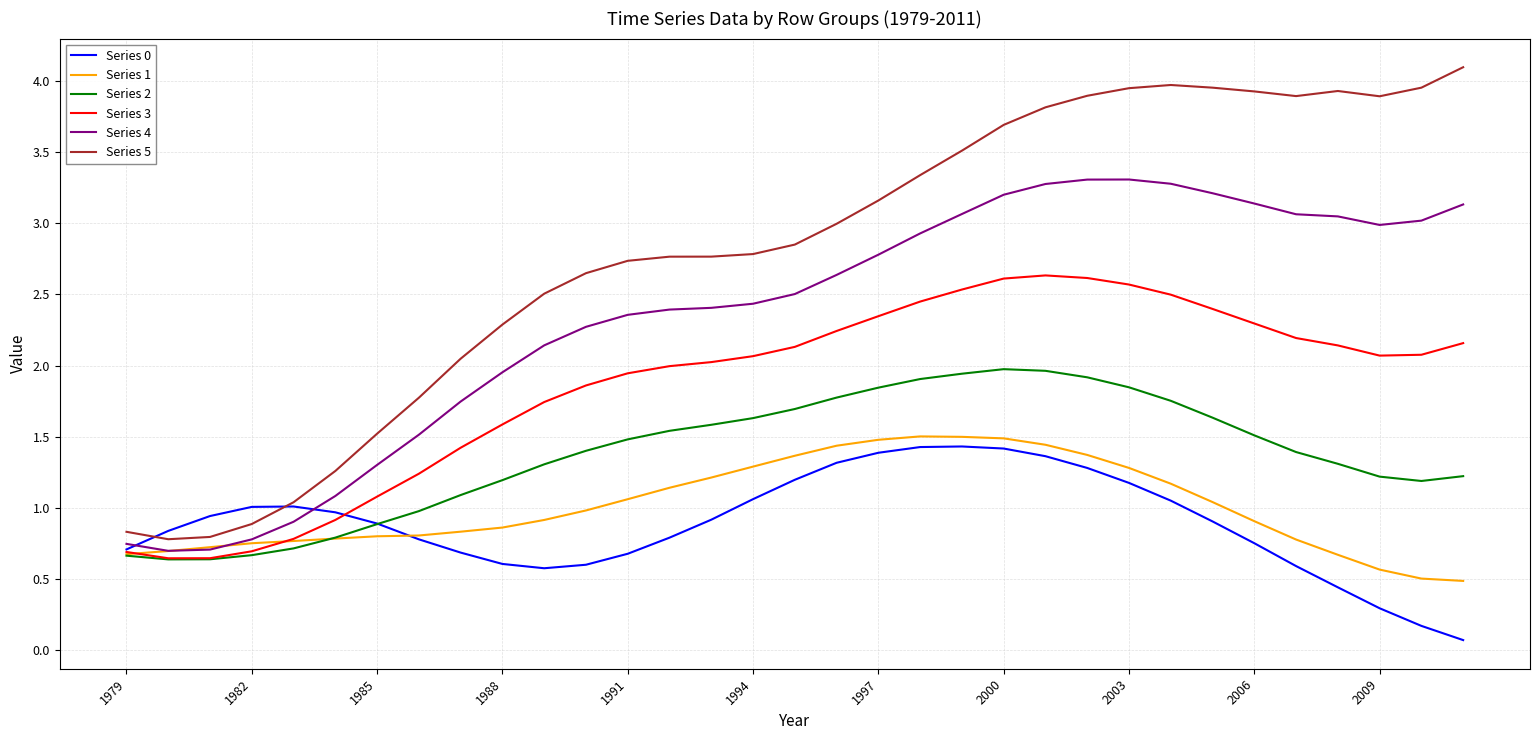

How many values in the Series 5 series are below 2?

8